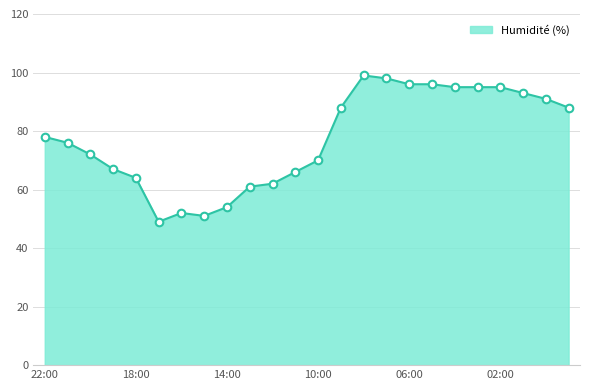

What is the difference between the maximum and minimum values?

50